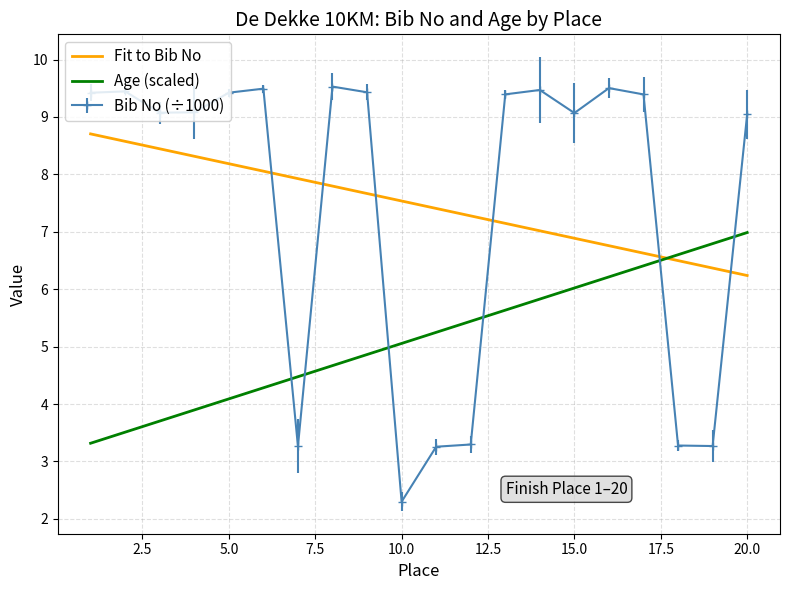

What is the highest value of the Age (scaled) series?

7.0